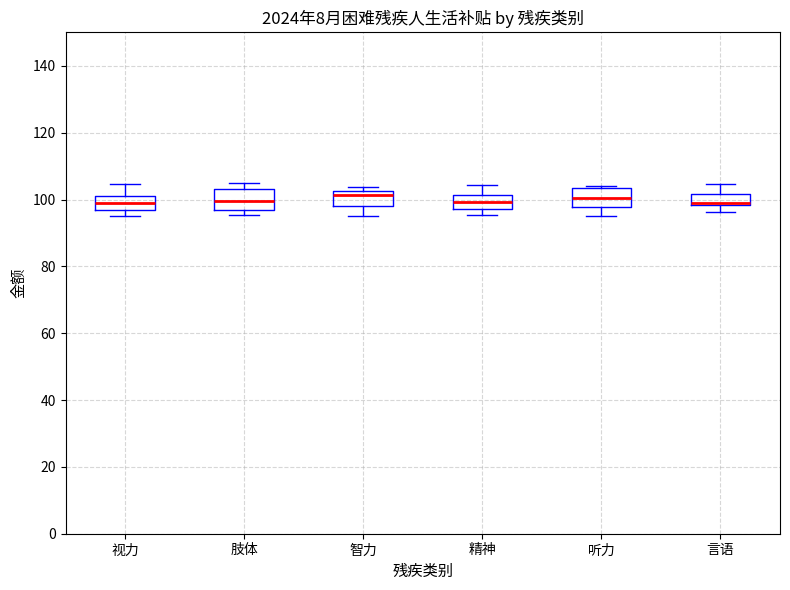

Where is the lower edge of the box for 言语 on the y-axis? The values are not printed on the chart, so give them approximately, as read against the axis.

98